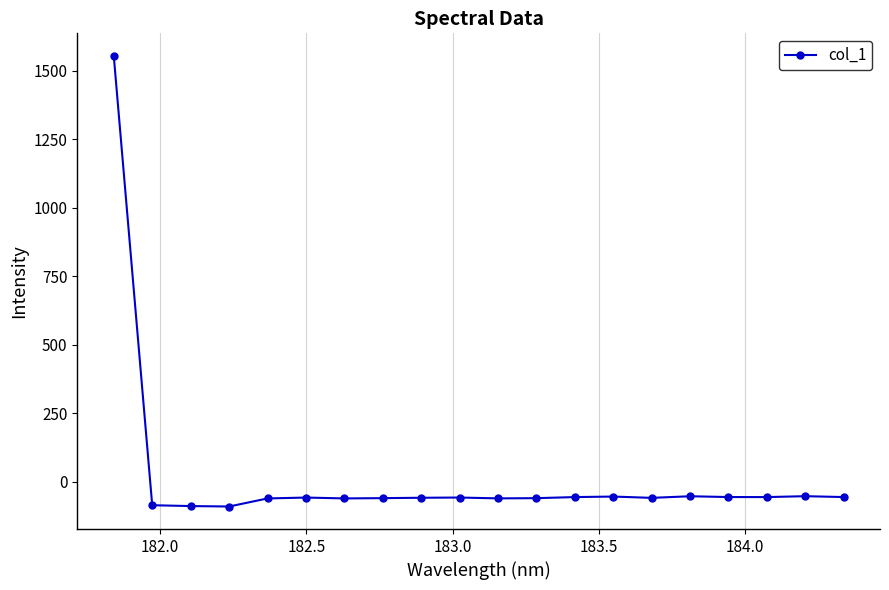

What is the value of the 8th point from the left?

-60.4